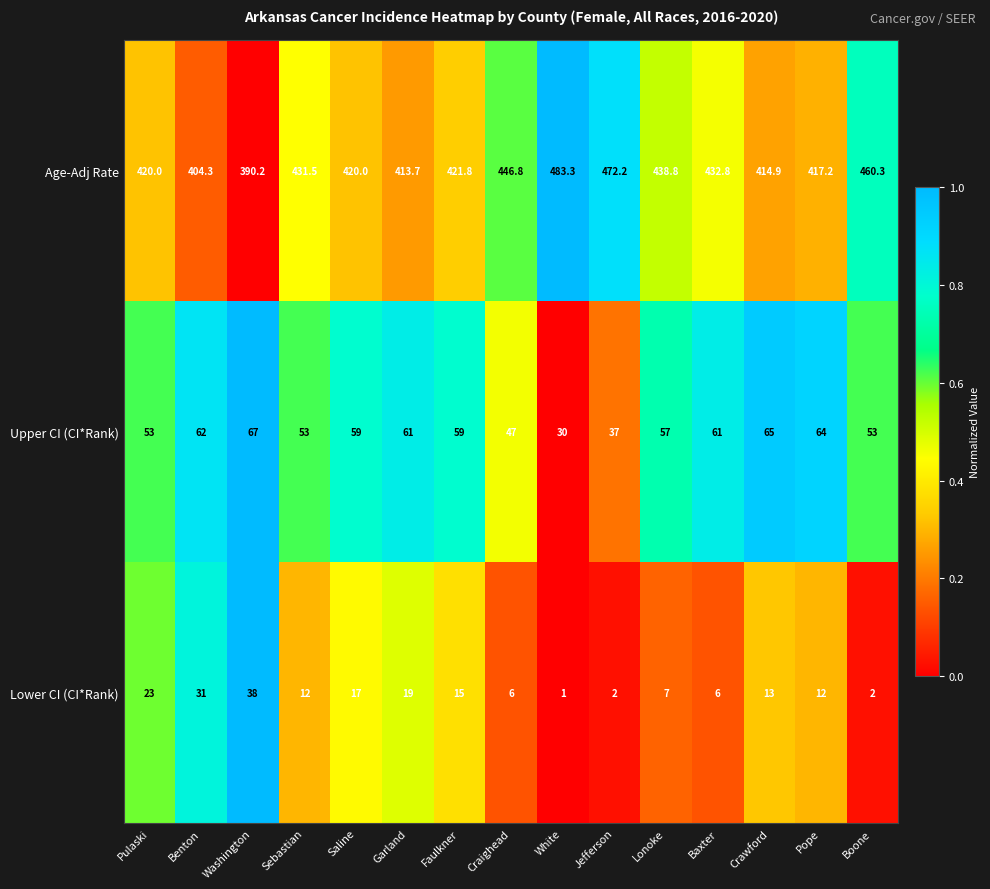

Between Garland and Jefferson, which series saw the biggest shift?

Age-Adj Rate